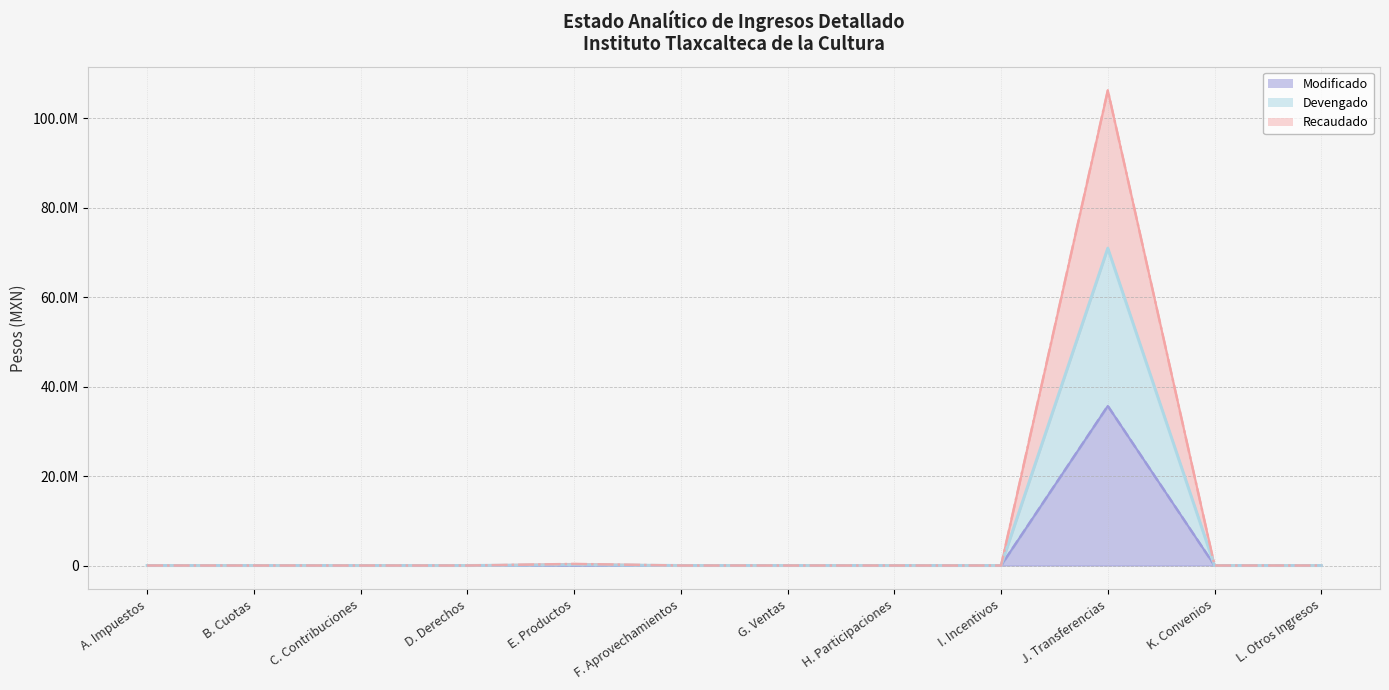

What position from the left is H. Participaciones?

8